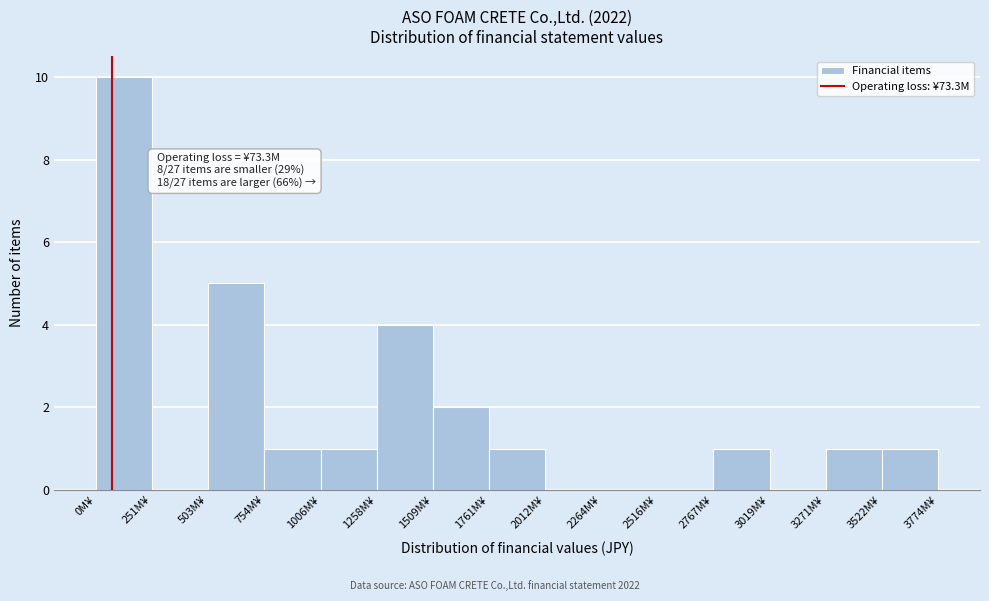

Reading left to right, extract all data points from this chart.

0M¥=10	251M¥=0	503M¥=5	754M¥=1	1006M¥=1	1258M¥=4	1509M¥=2	1761M¥=1	2012M¥=0	2264M¥=0	2516M¥=0	2767M¥=1	3019M¥=0	3271M¥=1	3522M¥=1